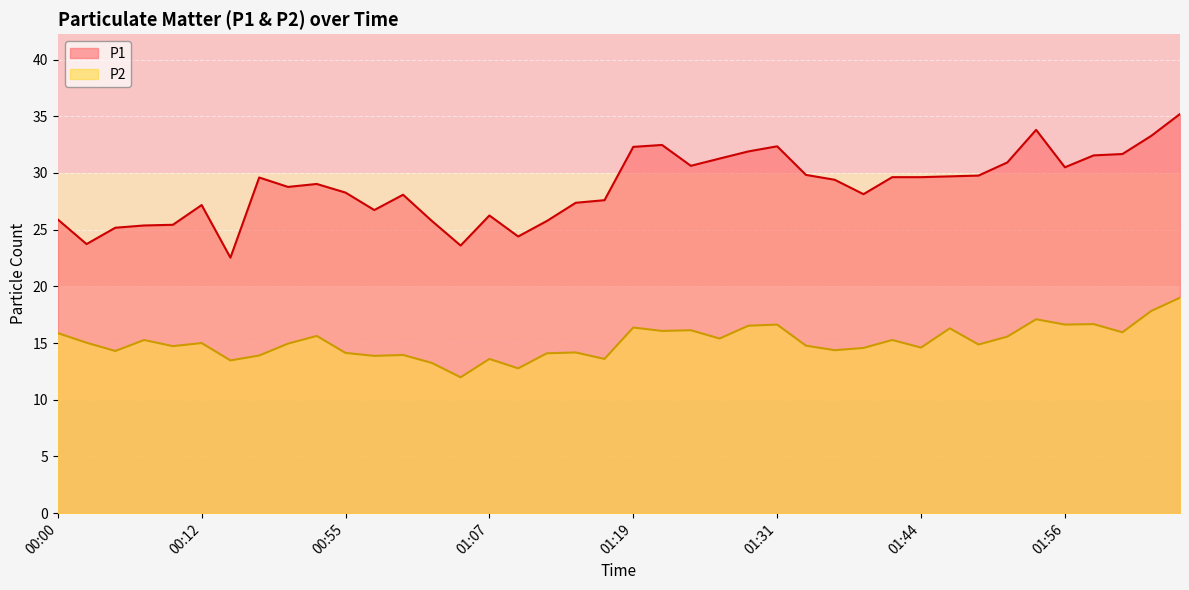

How many lines are shown in the chart?

2